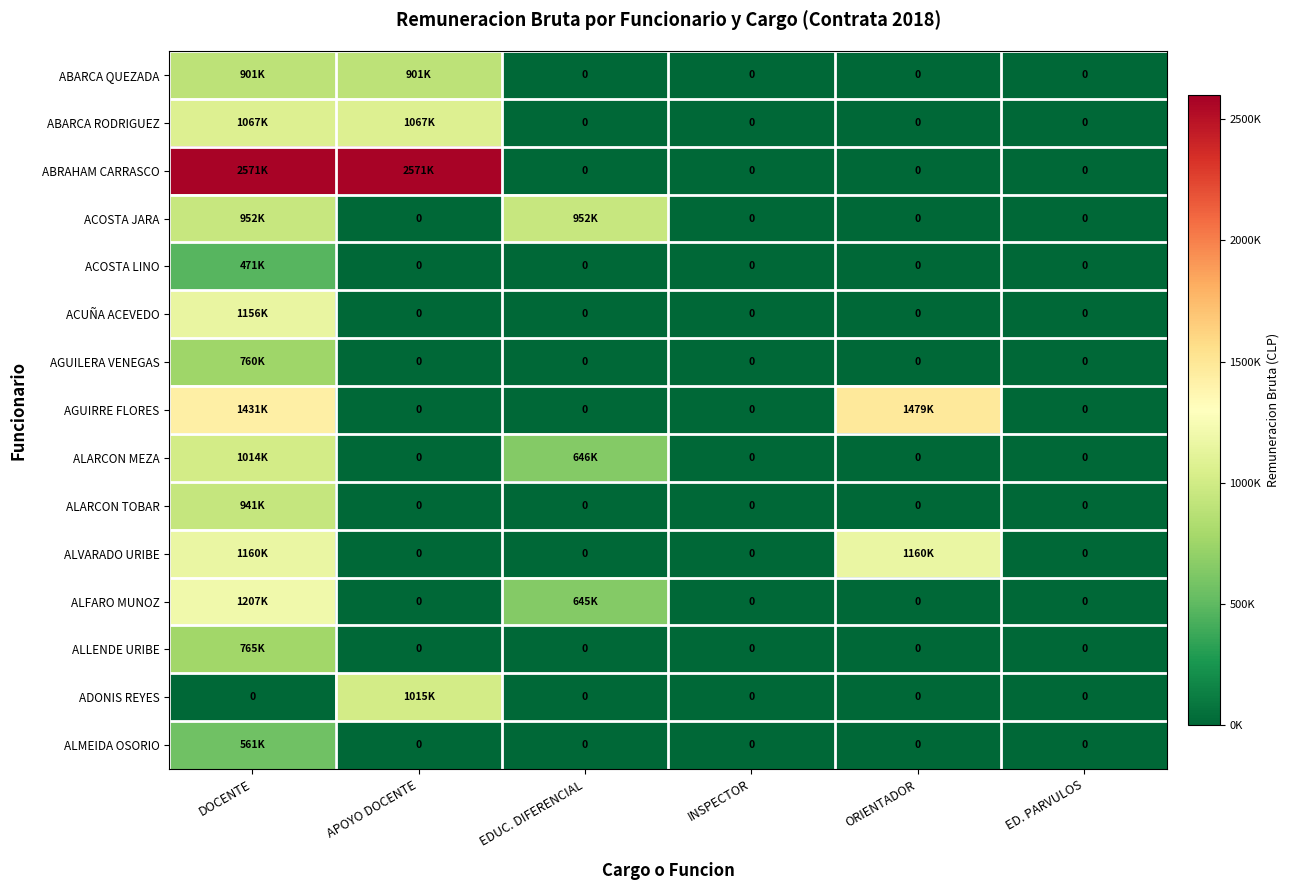

Which series has the largest range (max minus min)?

ABRAHAM CARRASCO